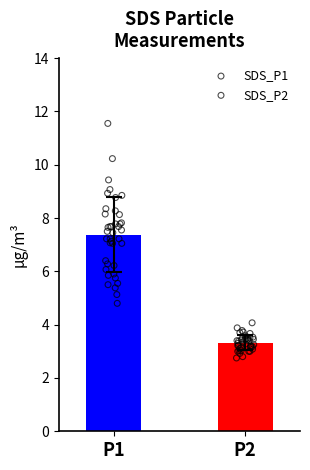

Which series contains the lowest Y value?

SDS_P2